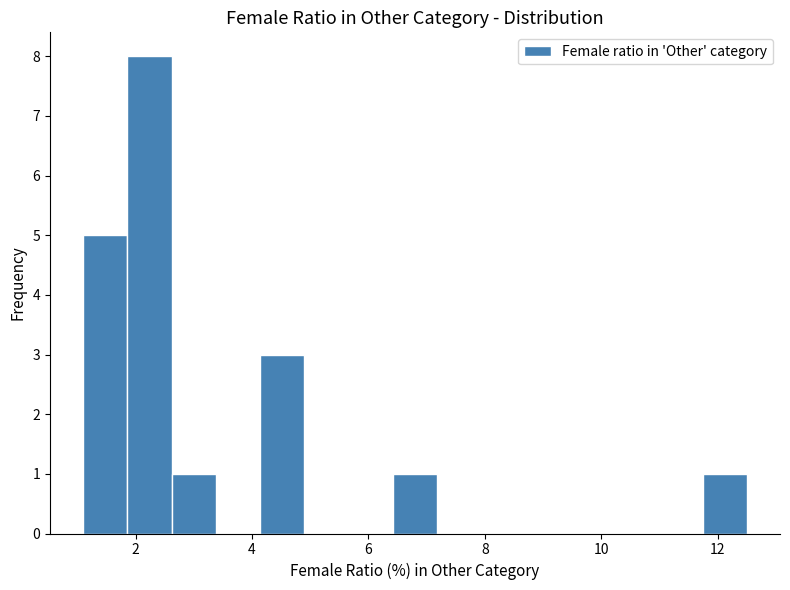

Around what value on the x-axis is the tallest bar? Give the approximate position of its centre, as read against the axis.

2.2